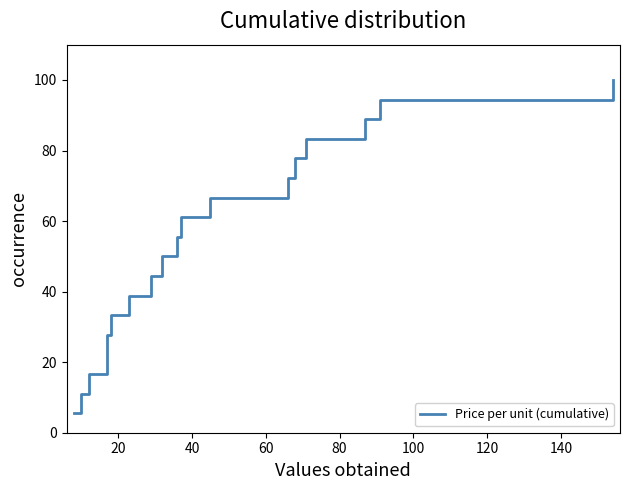

What is the value of the 9th point from the left?

50.0